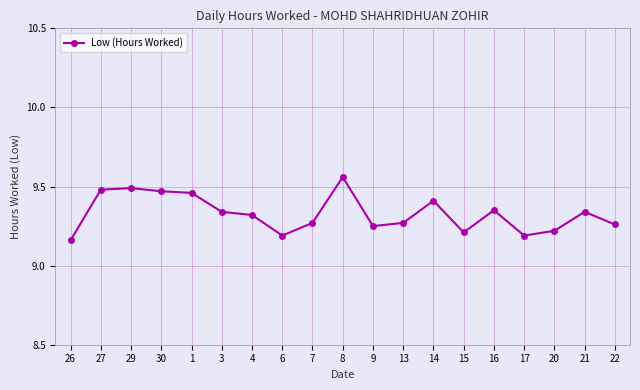

What is the ratio of the value at 29 to the value at 1?

1.0